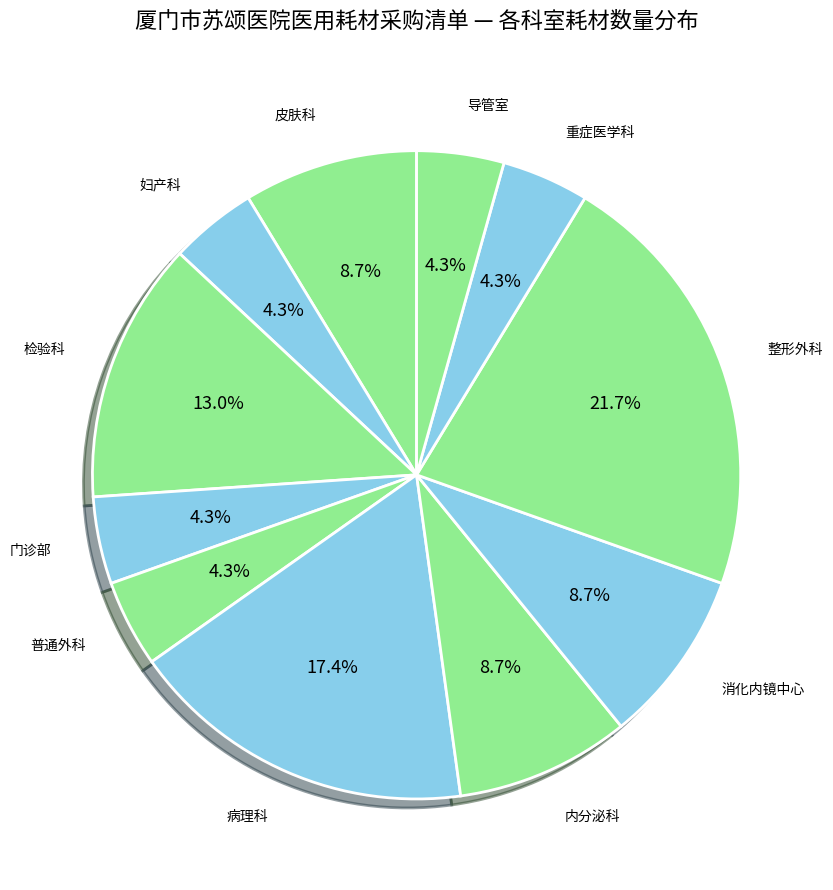

Count the number of slices in the pie.

11